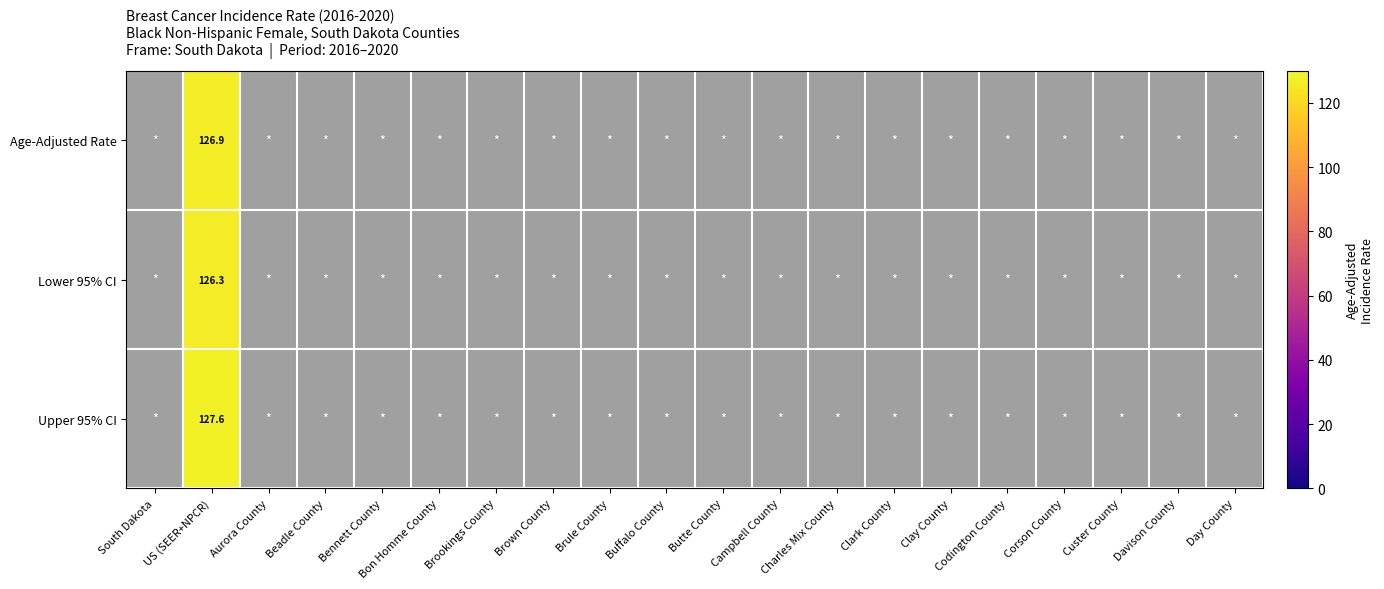

List the labels in order of Upper 95% CI value, smallest first.

South Dakota, Aurora County, Beadle County, Bennett County, Bon Homme County, Brookings County, Brown County, Brule County, Buffalo County, Butte County, Campbell County, Charles Mix County, Clark County, Clay County, Codington County, Corson County, Custer County, Davison County, Day County, US (SEER+NPCR)